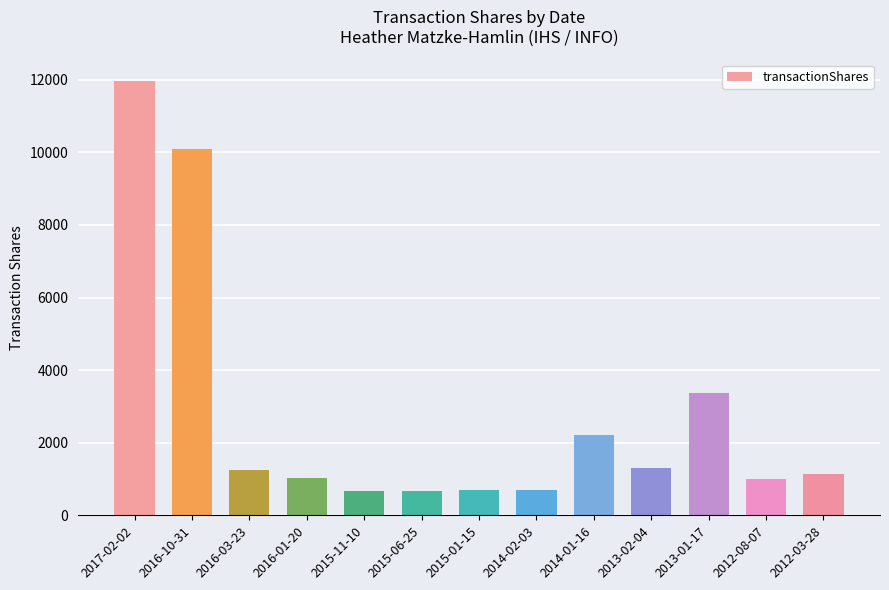

At which category does the chart reach its peak across all series?

2017-02-02